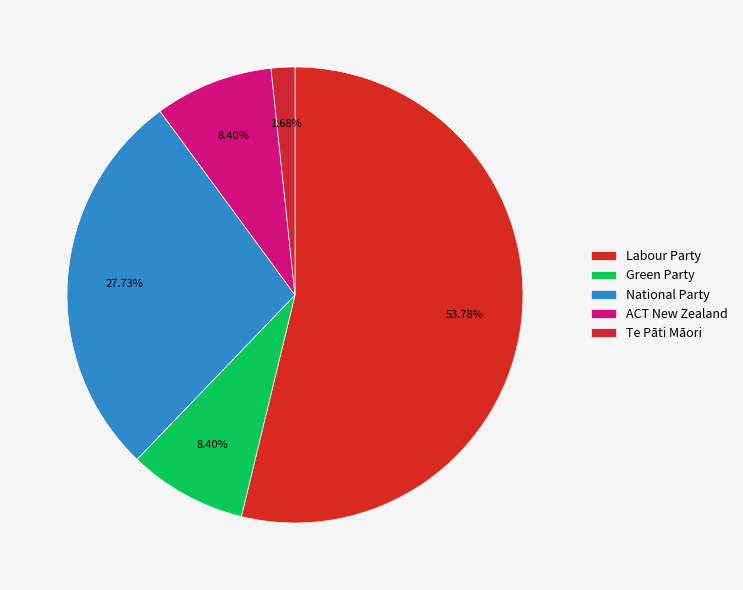

Which category has the biggest portion of the pie?

Labour Party